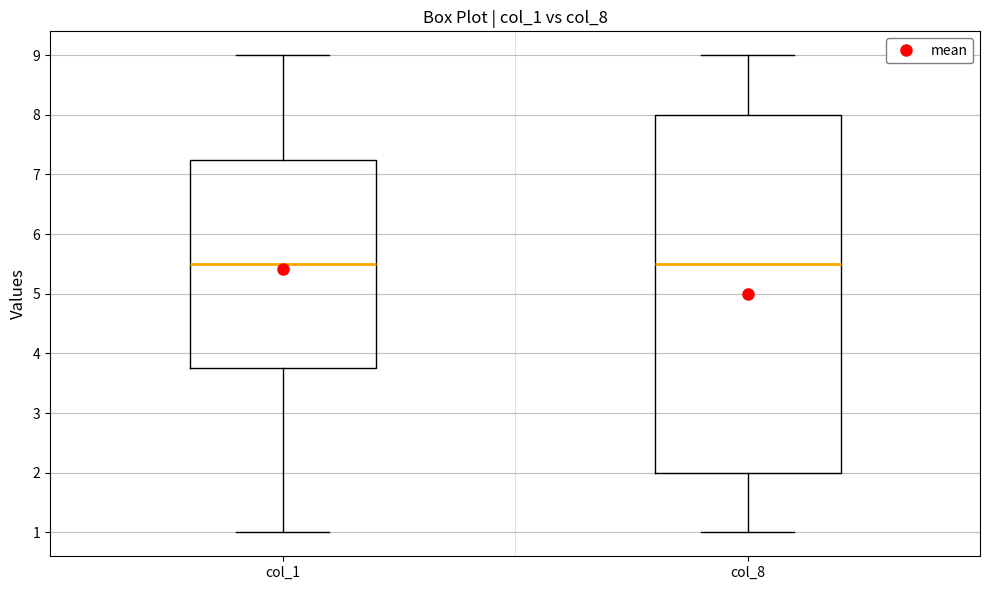

Reading left to right, read every box against the y-axis: the position of its median line, the range the box covers, and the ends of its whiskers. The values are not printed on the chart, so give them approximately, as read against the axis.

col_1: median 5.5, box 3.8 to 7.3, whiskers 1.0 to 9.0
col_8: median 5.5, box 2.0 to 8.0, whiskers 1.0 to 9.0